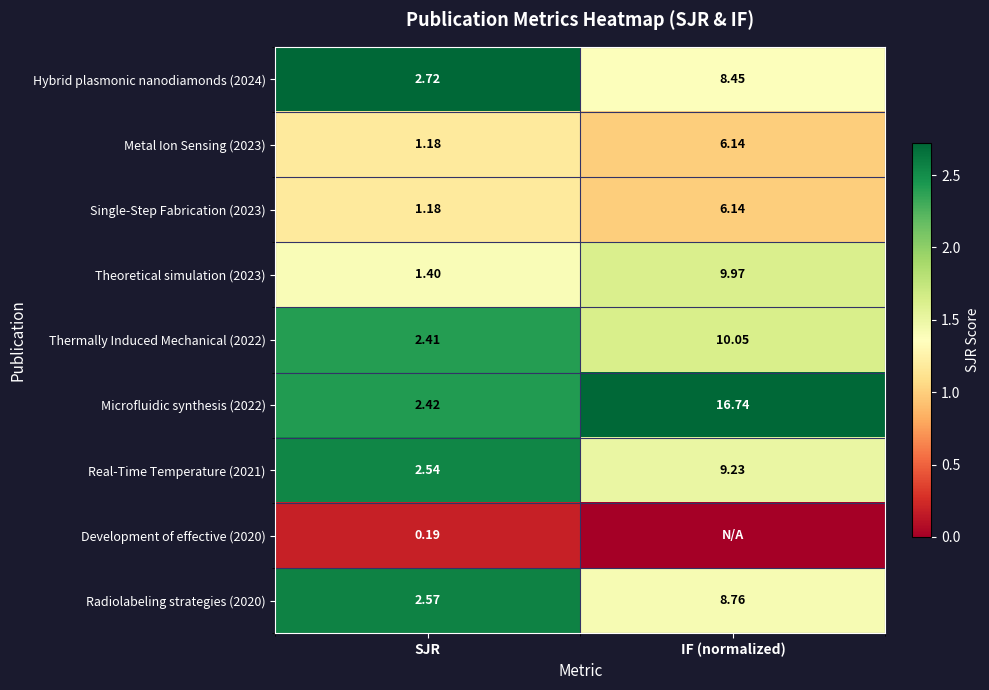

How many data points in Metal Ion Sensing (2023) are less than 6?

1